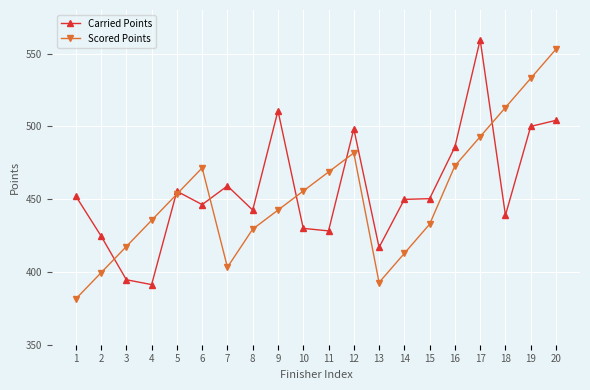

Between 7 and 17, which series saw the biggest shift?

Carried Points